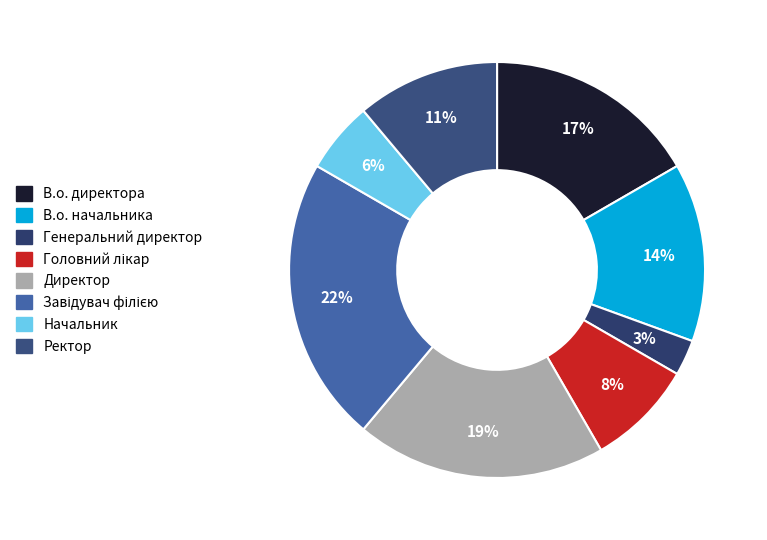

Which category has the smallest portion of the pie?

Генеральний директор